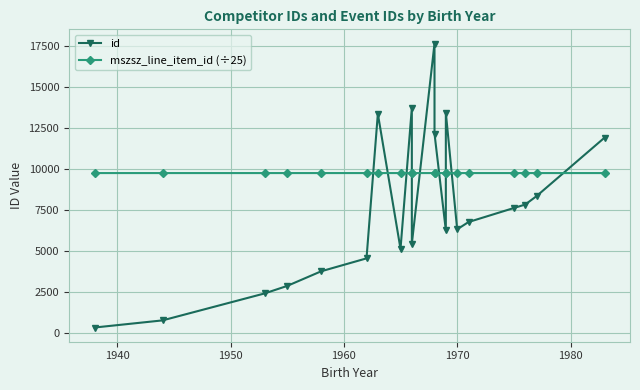

Is it true that mszsz_line_item_id (÷25) equals 13806.6 at 1960?

False